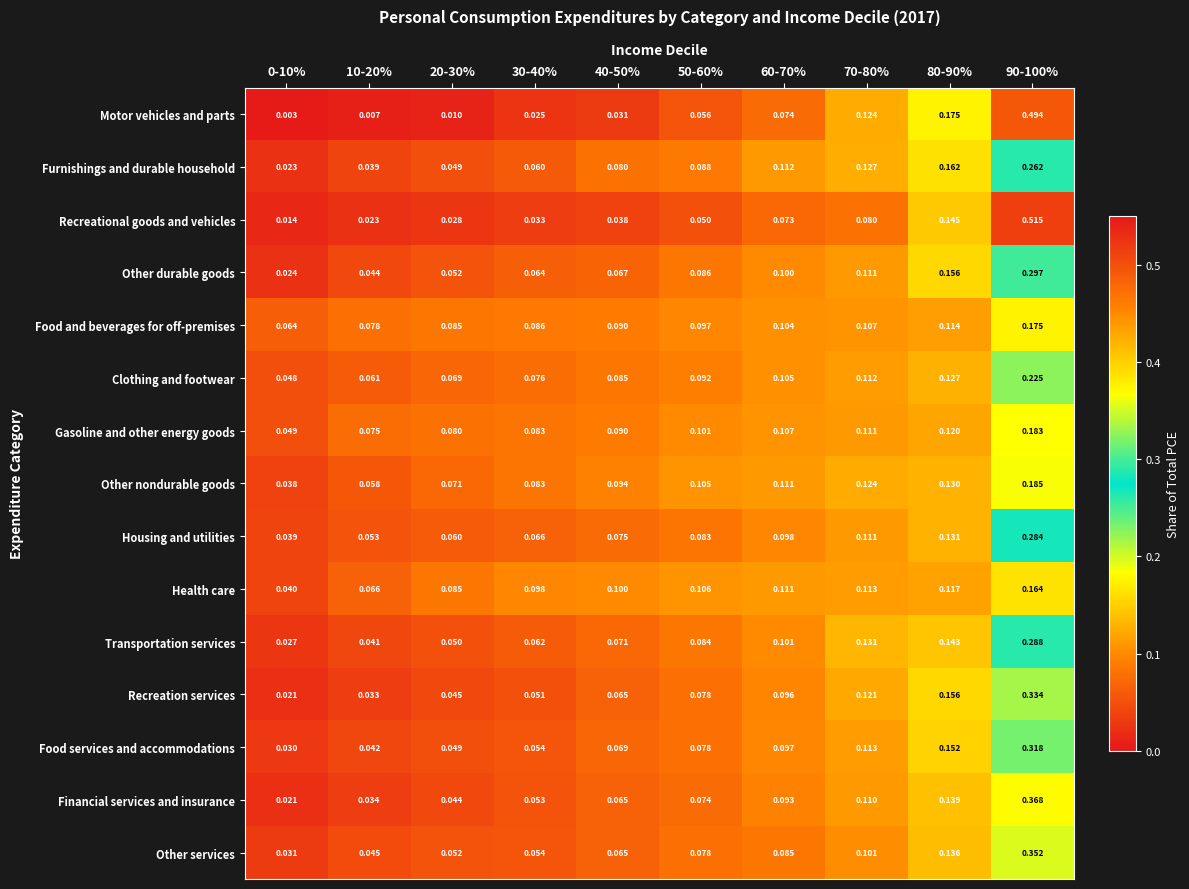

Between 10-20% and 20-30%, which series saw the biggest shift?

Health care